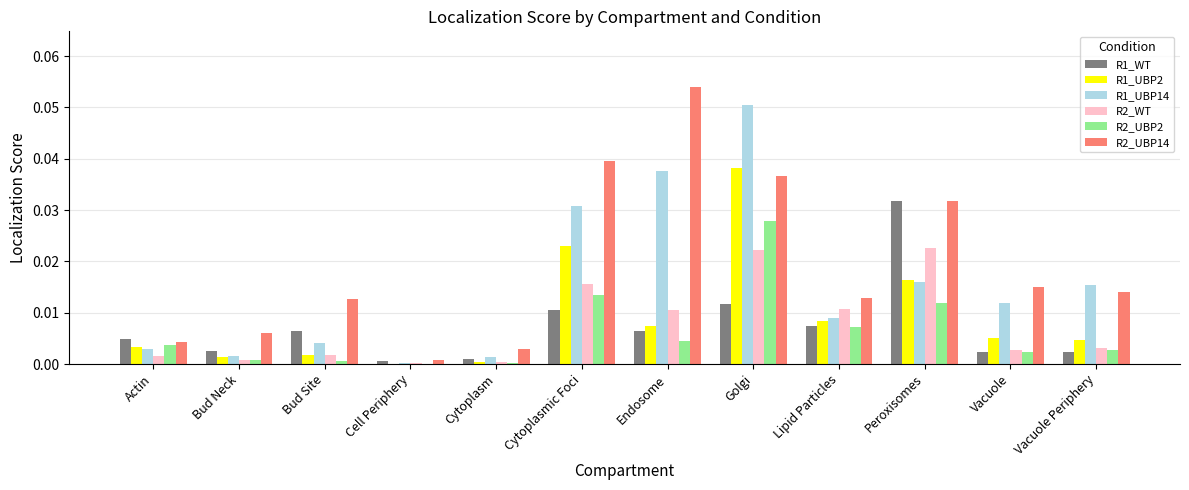

Is it true that R2_UBP14 equals 0.0 at Vacuole Periphery?

True